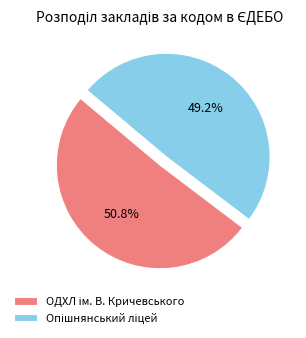

Is there a majority slice in this chart?

Yes